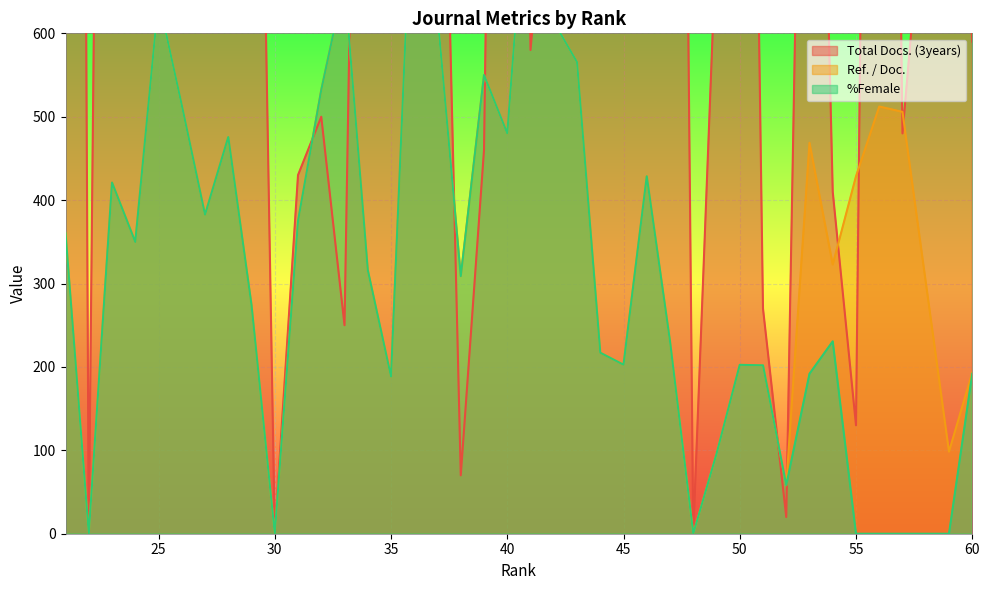

Is it true that Total Docs. (3years) equals -1754.3 at 48?

False